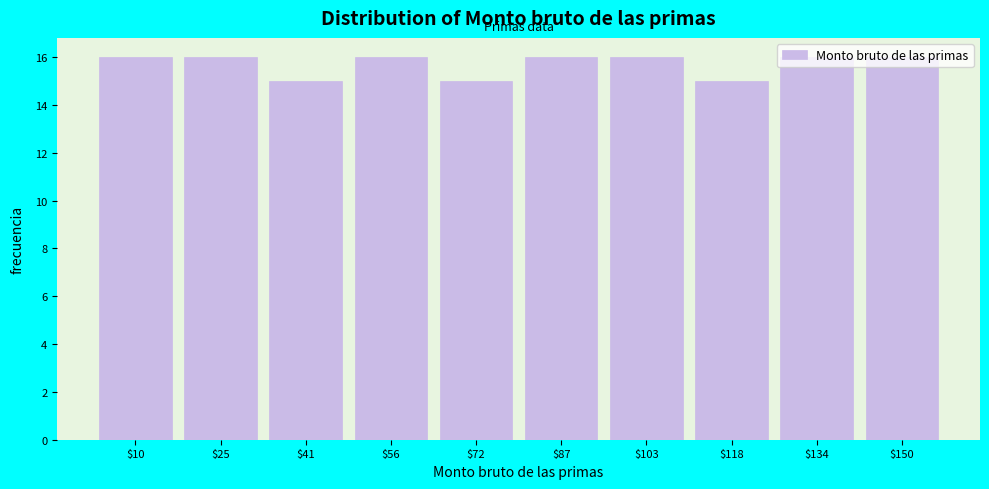

Reading left to right, list every bar in this chart as the range it spans on the x-axis followed by its height. Neither the bar edges nor the heights are printed on the chart, so give them approximately, as read against the axes.

1.0 to 16.6: 16
16.6 to 32.2: 16
32.2 to 47.8: 15
47.8 to 63.4: 16
63.4 to 79.0: 15
79.0 to 94.6: 16
94.6 to 110.2: 16
110.2 to 125.8: 15
125.8 to 141.4: 16
141.4 to 157.0: 16